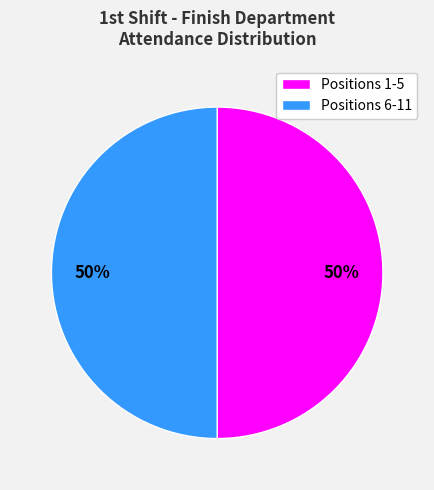

To the nearest percent, what is the average slice percentage?

50%